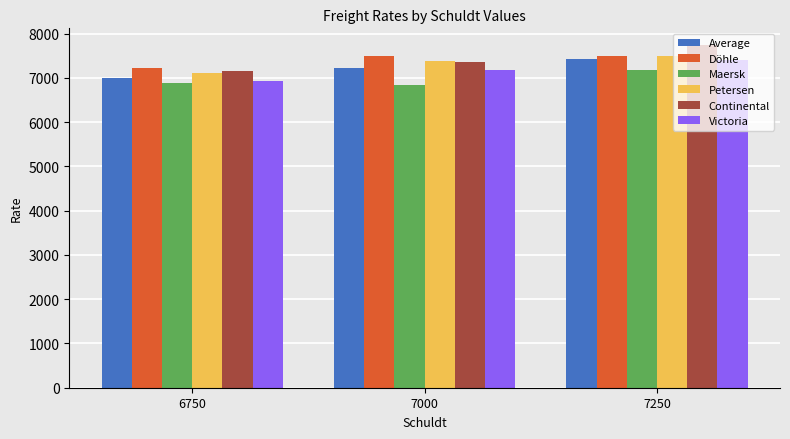

What is the spread (max minus min) of values at 7250?

552.4